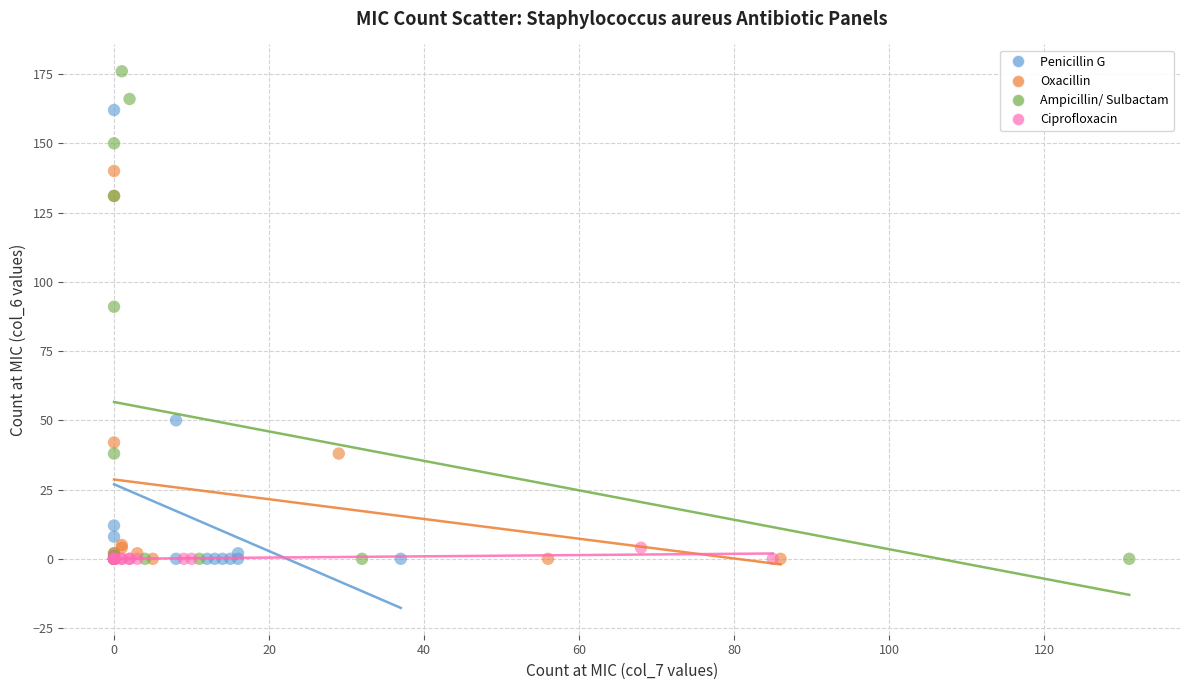

What are all the series names shown in the legend?

Penicillin G, Oxacillin, Ampicillin/ Sulbactam, Ciprofloxacin